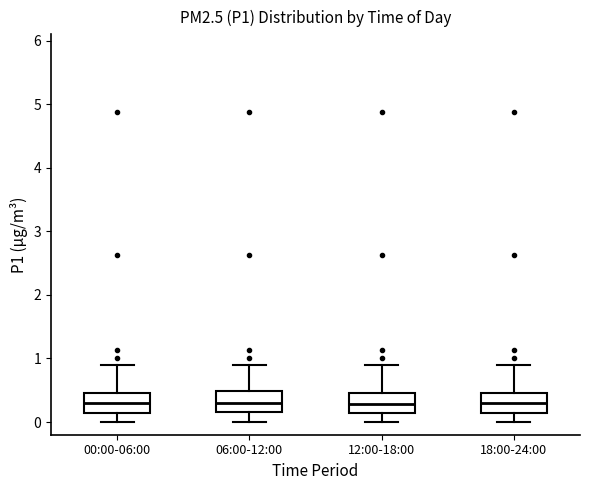

Where does the lower whisker of the box for 12:00-18:00 end on the y-axis? The values are not printed on the chart, so give them approximately, as read against the axis.

0.0